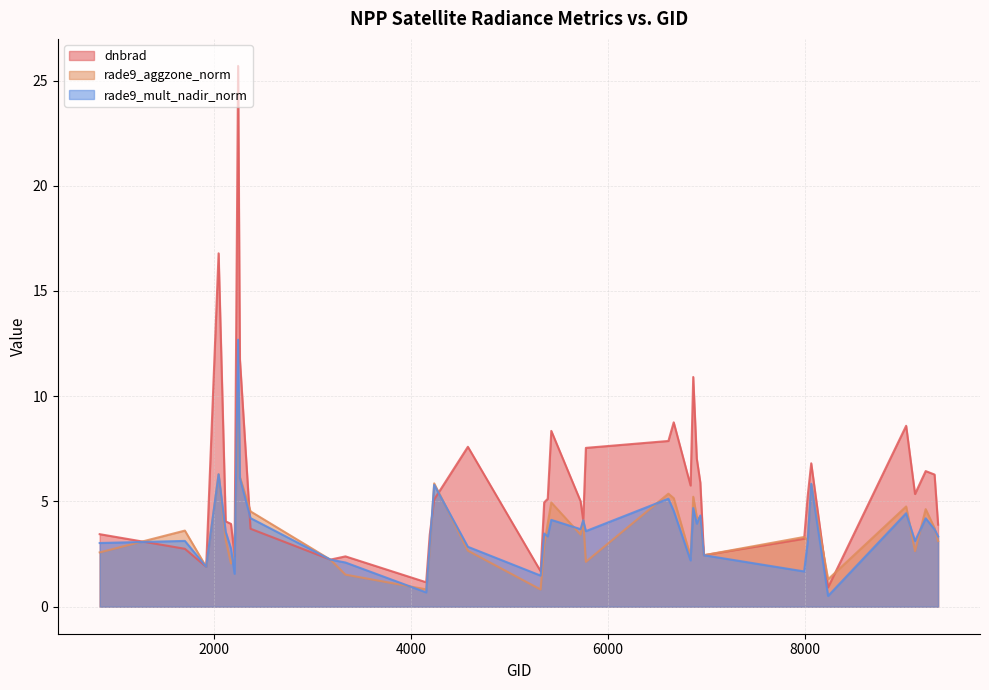

The value of rade9_aggzone_norm at 6866 is 9.3. True or false?

False